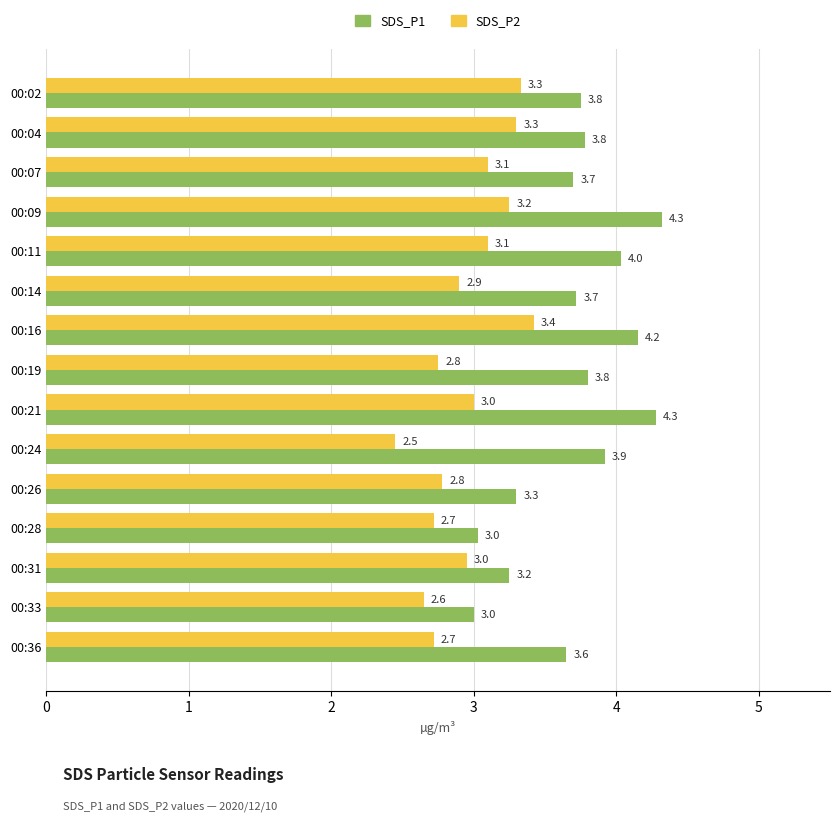

What is the average value of the SDS_P2 series?

3.0